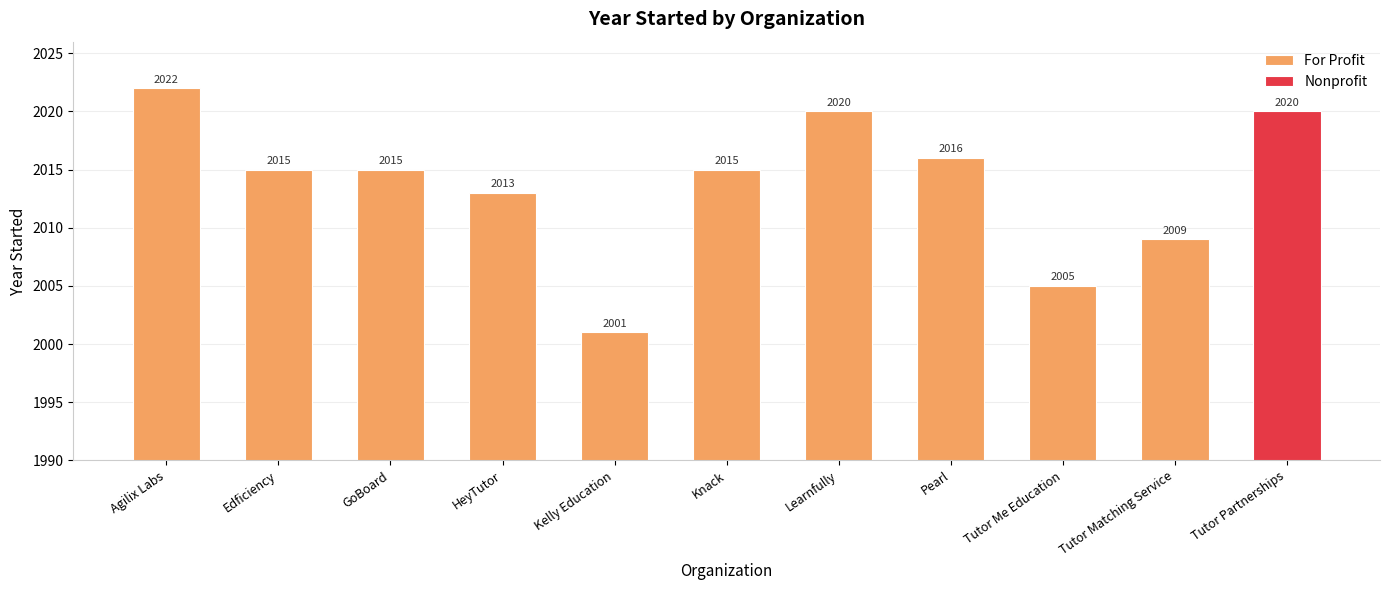

Which has a higher value, Tutor Me Education or Knack?

Knack